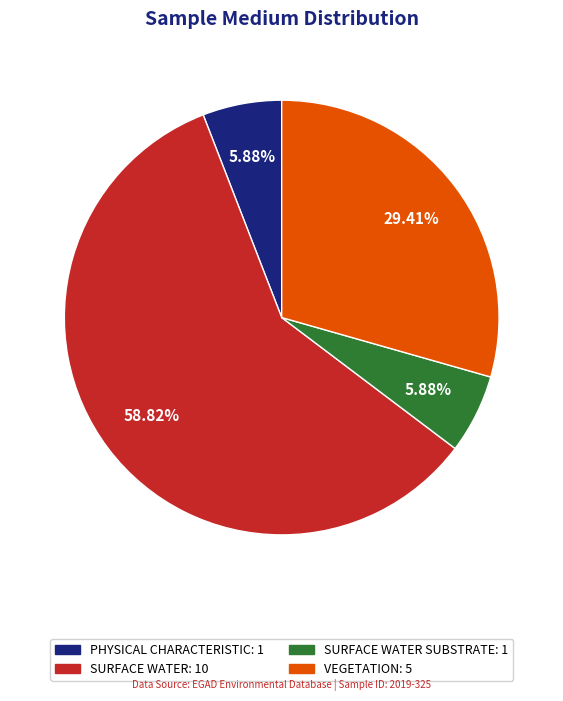

Is there a majority slice in this chart?

Yes